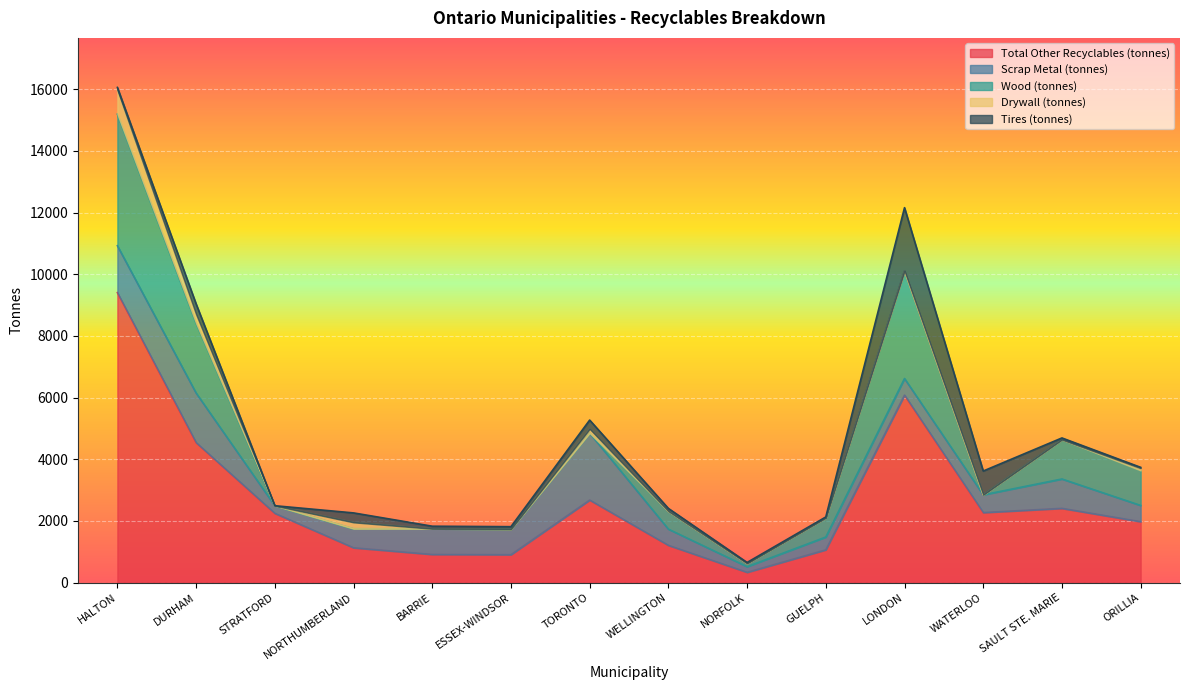

What is the maximum value shown in the chart?

9404.0